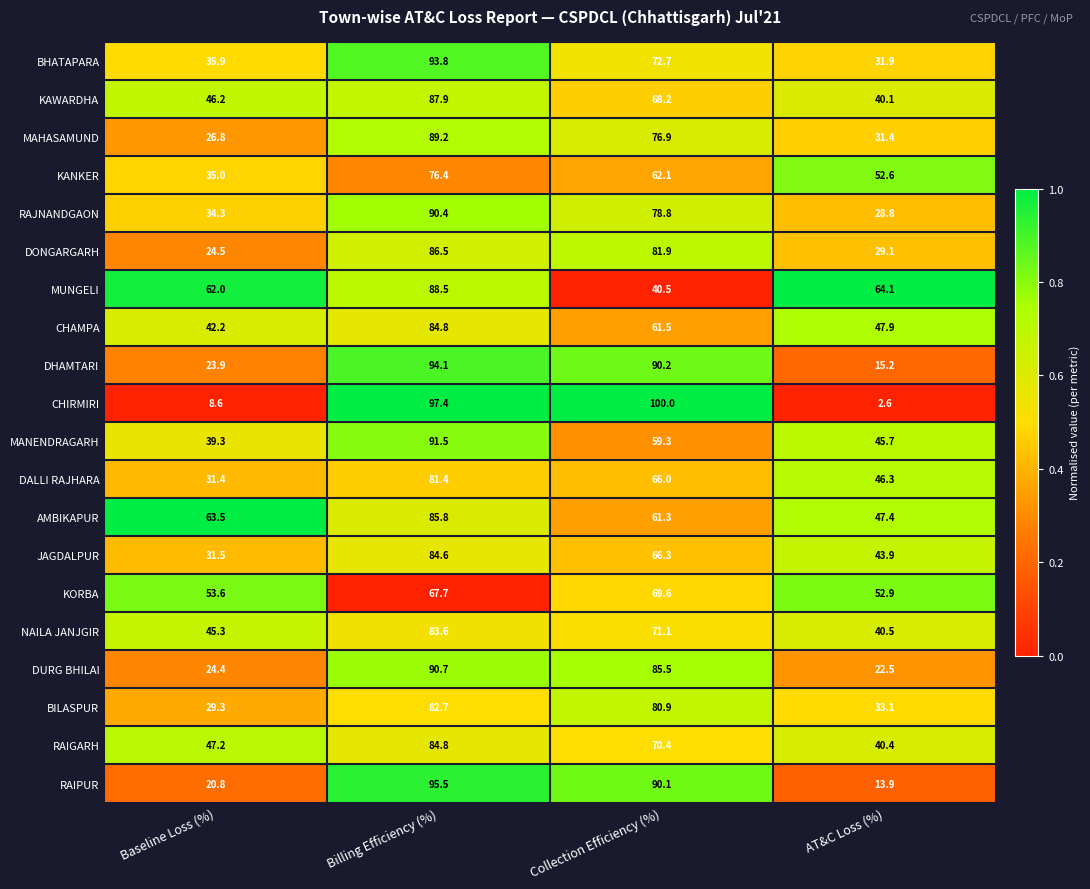

At Baseline Loss (%), list the series in order from largest to smallest.

AMBIKAPUR, MUNGELI, KORBA, RAIGARH, KAWARDHA, NAILA JANJGIR, CHAMPA, MANENDRAGARH, BHATAPARA, KANKER, RAJNANDGAON, JAGDALPUR, DALLI RAJHARA, BILASPUR, MAHASAMUND, DONGARGARH, DURG BHILAI, DHAMTARI, RAIPUR, CHIRMIRI